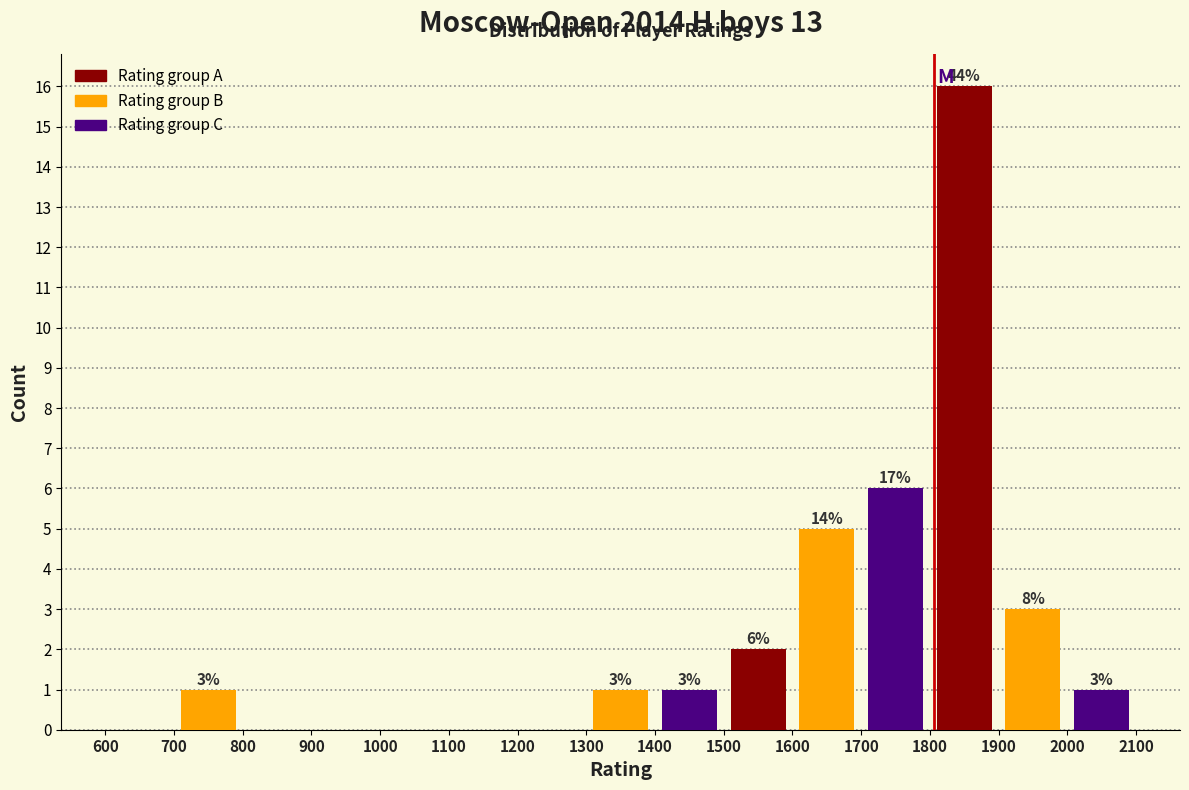

Which range on the x-axis has the tallest bar?

1800 to 1900